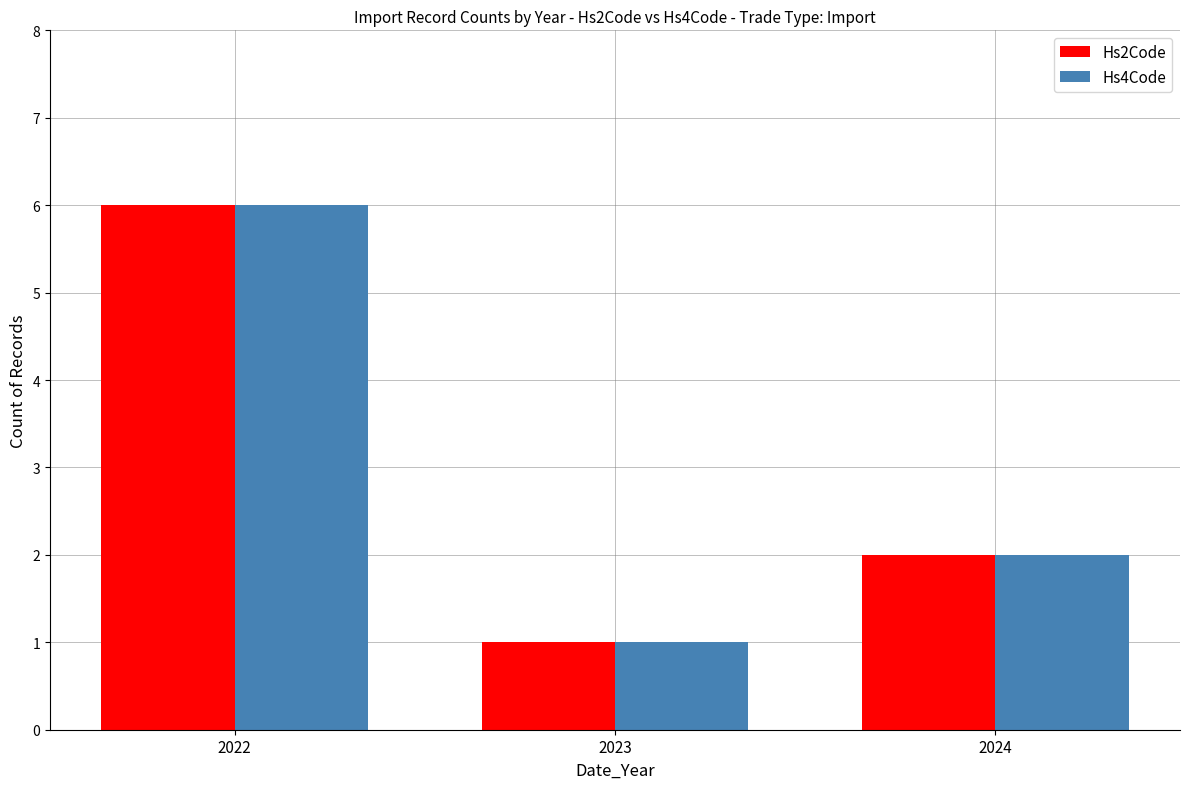

Is it true that Hs2Code equals 2 at 2024?

True